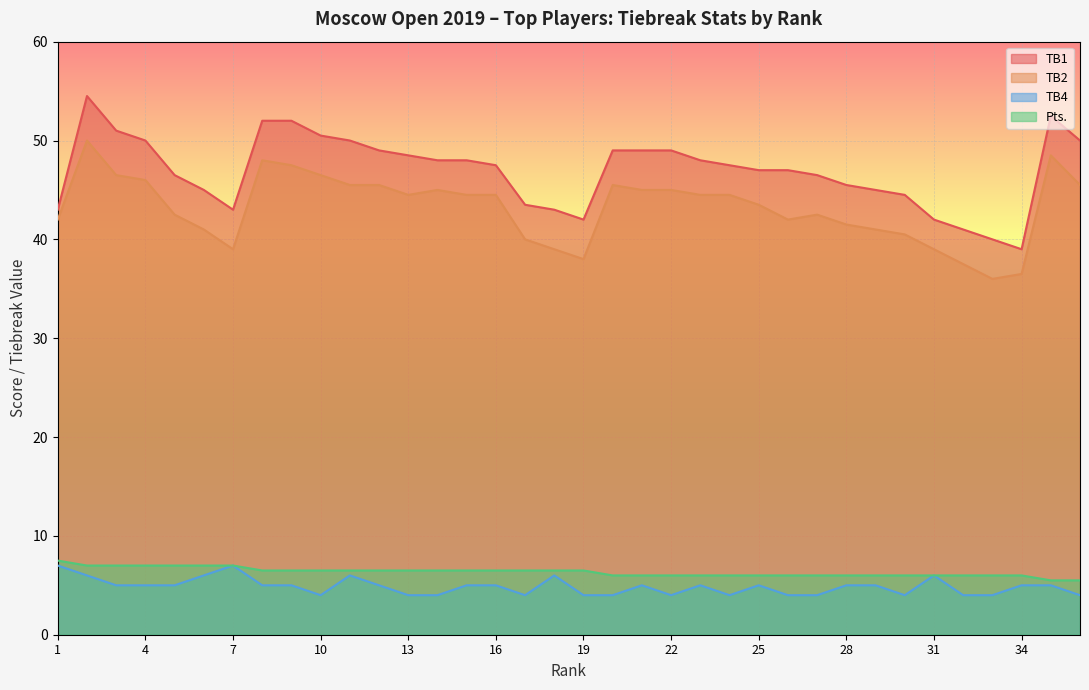

At which category does the chart reach its minimum across all series?

10